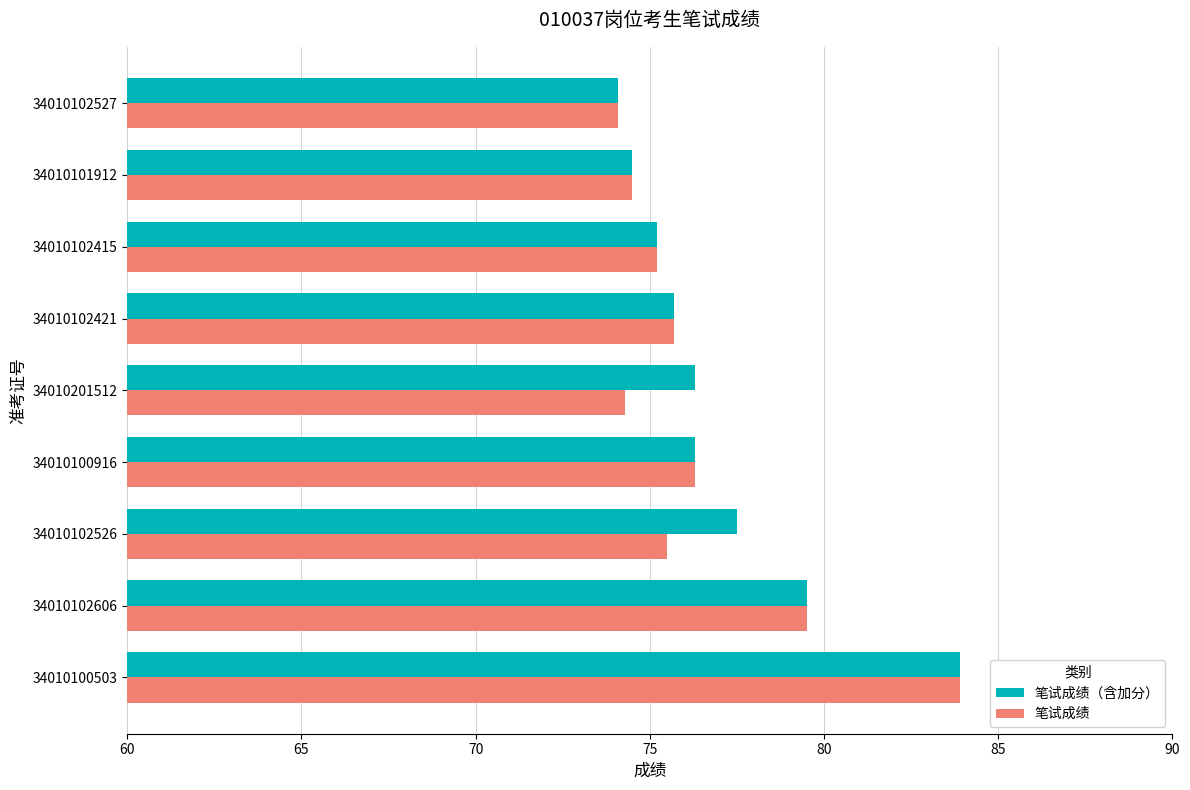

What is the spread (max minus min) of values at 34010201512?

2.0